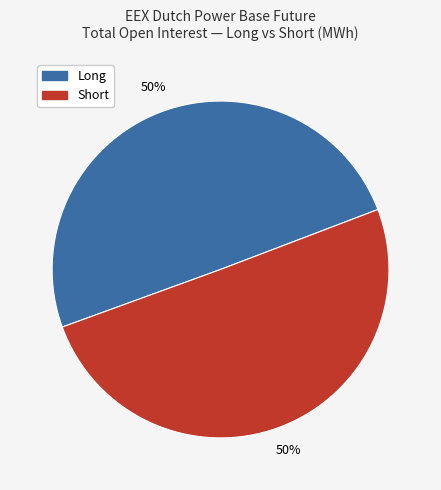

To the nearest percent, what is the average slice percentage?

50%